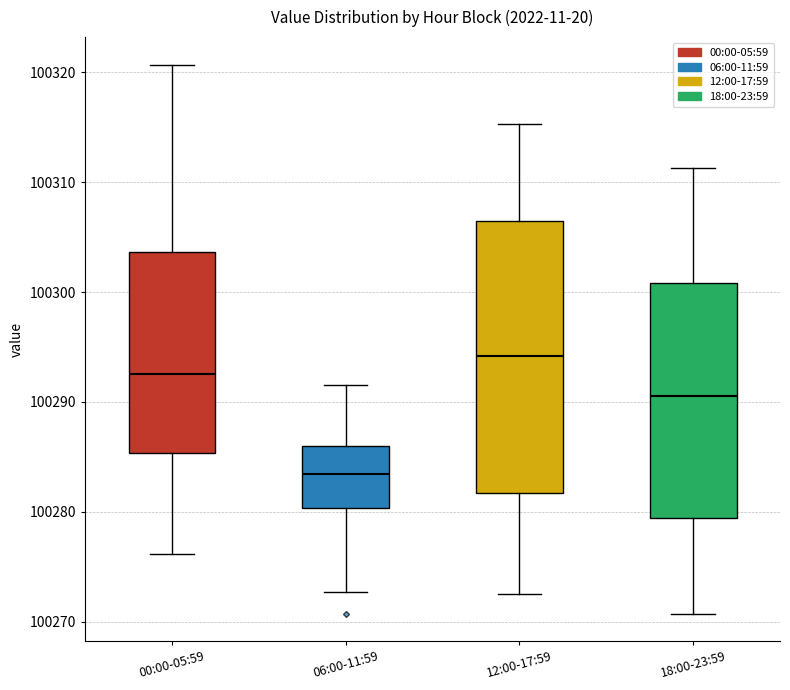

Which box has the highest median line?

12:00-17:59